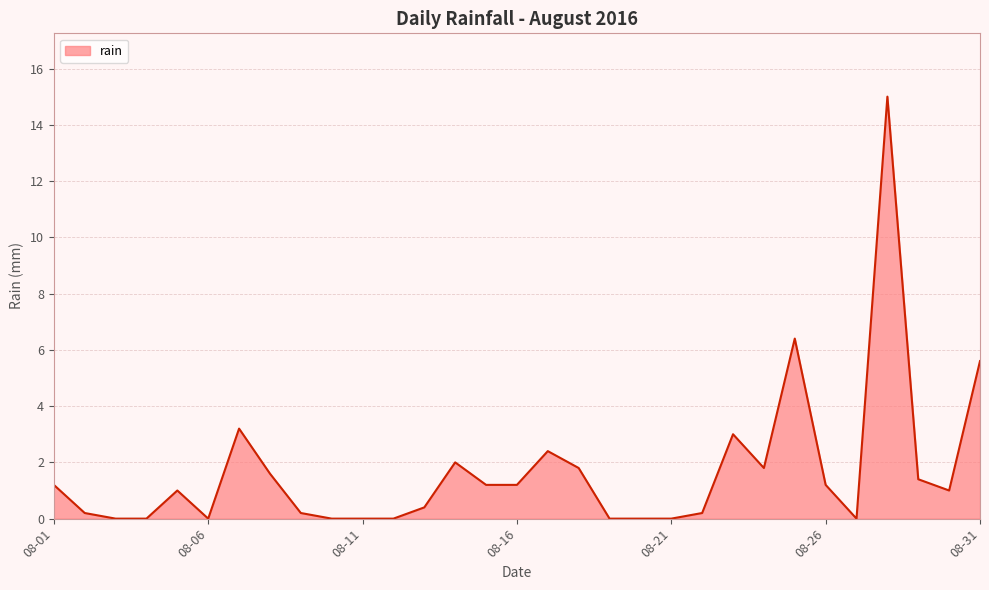

What is the maximum value shown in the chart?

15.0